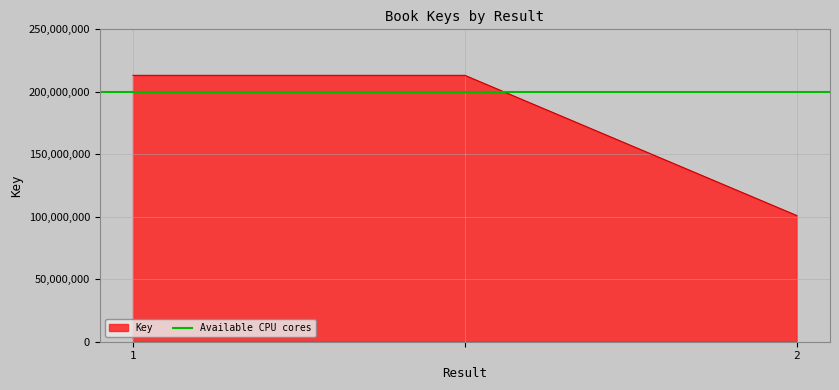

Which category has the lowest value across all series?

2